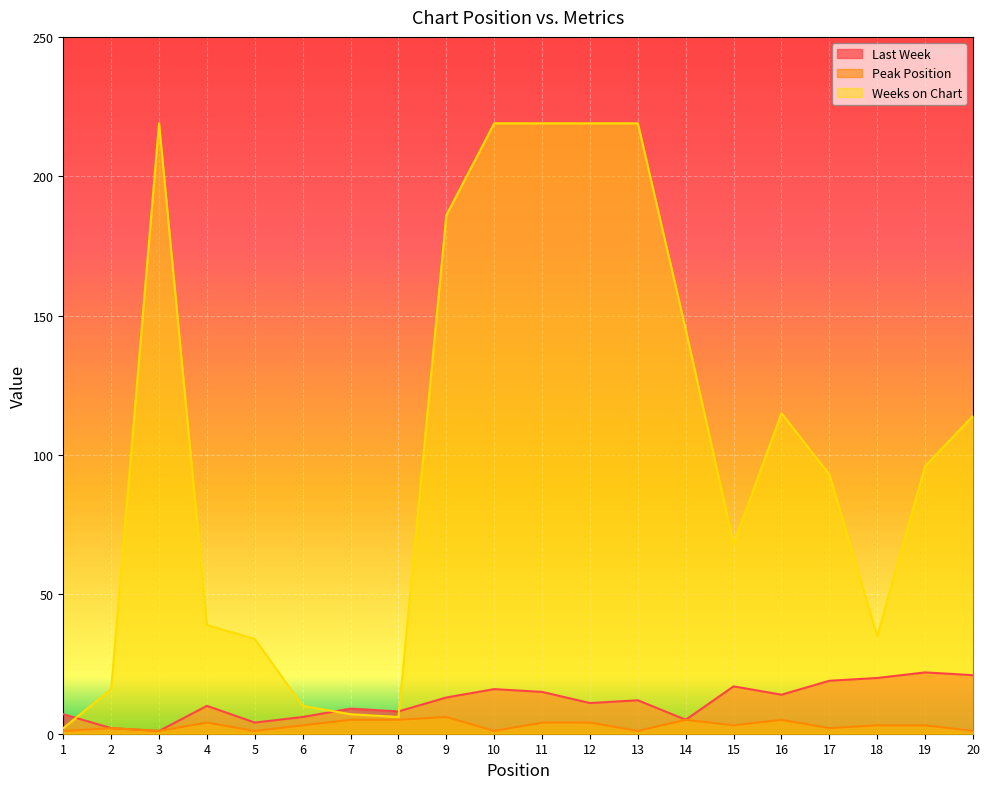

The Peak Position series shows 3 at 15. True or false?

True